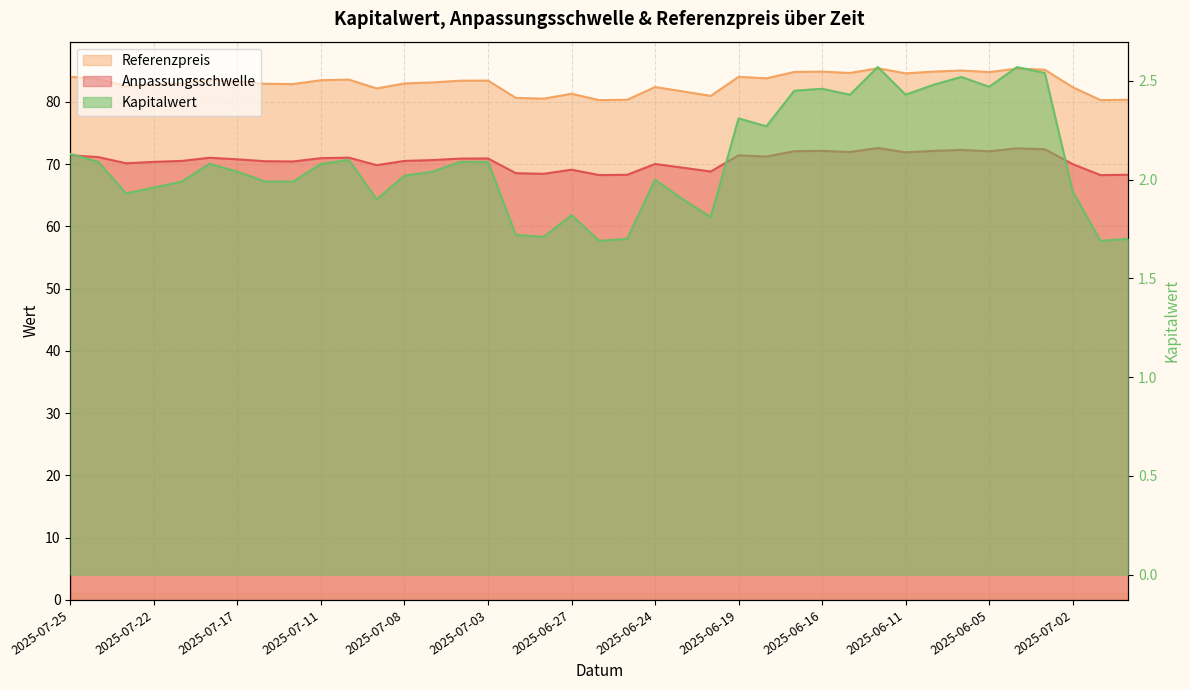

What is the sum of the Kapitalwert values at 2025-07-17 and 2025-07-25?

4.2